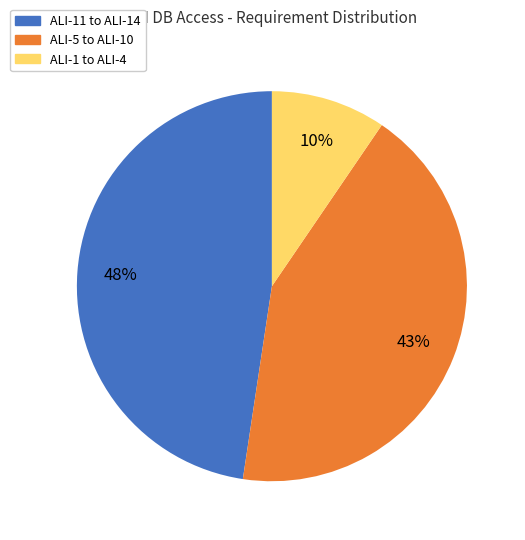

To the nearest percent, what is the average slice percentage?

33%